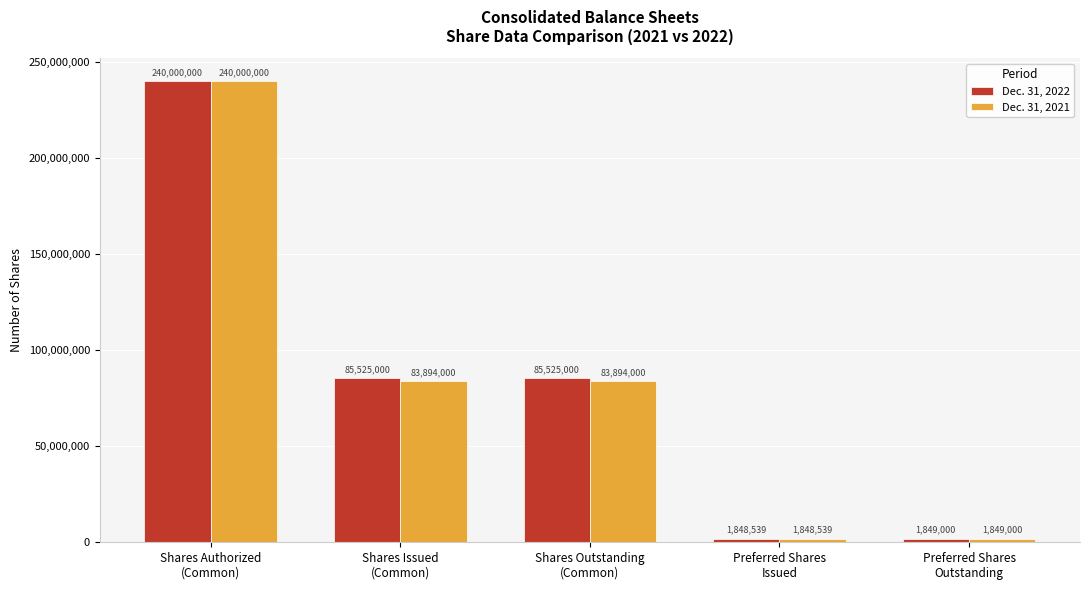

At which label does Dec. 31, 2022 reach its minimum?

Preferred Shares
Issued